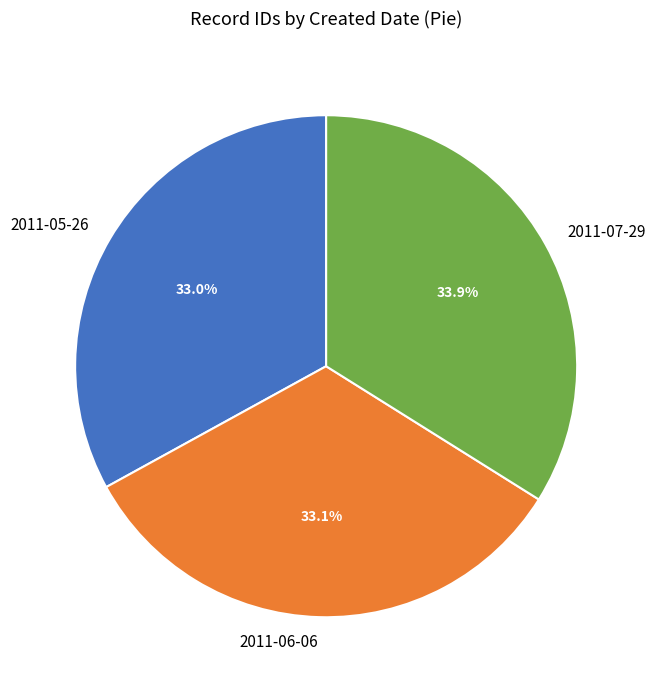

Does 2011-05-26 represent more than half of the total?

No